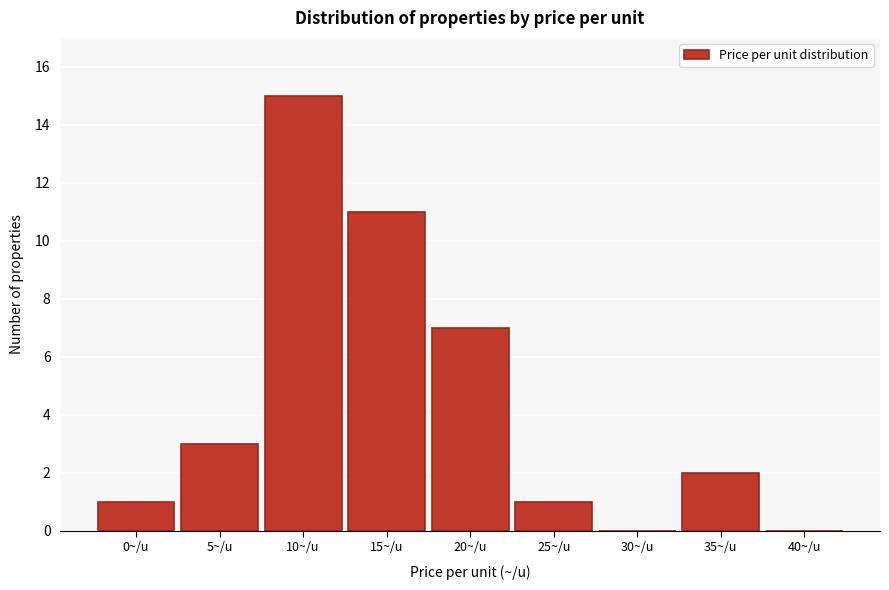

Reading left to right, extract all data points from this chart.

0~/u=1	5~/u=3	10~/u=15	15~/u=11	20~/u=7	25~/u=1	30~/u=0	35~/u=2	40~/u=0